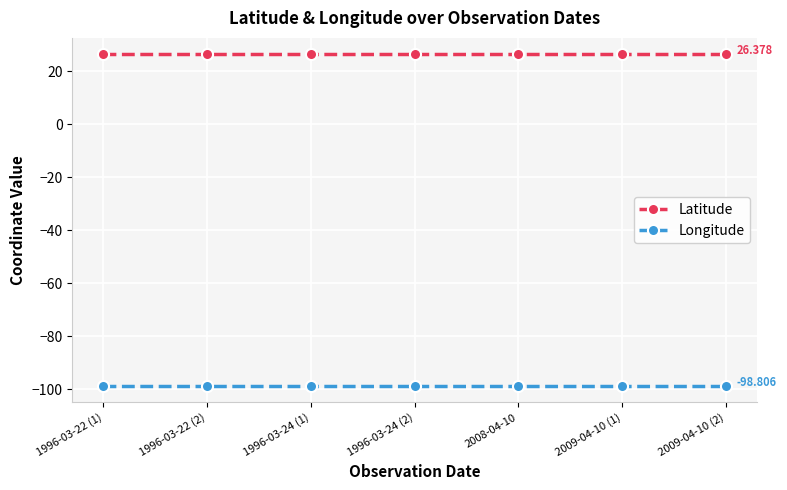

Rank the series by their maximum value, from lowest to highest.

Longitude, Latitude